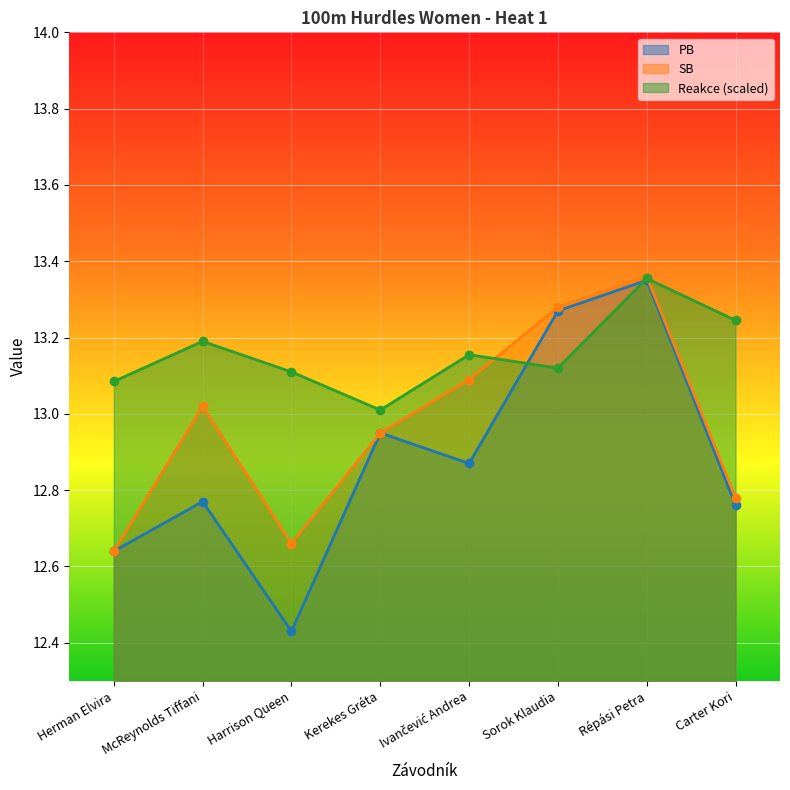

How many lines are shown in the chart?

3